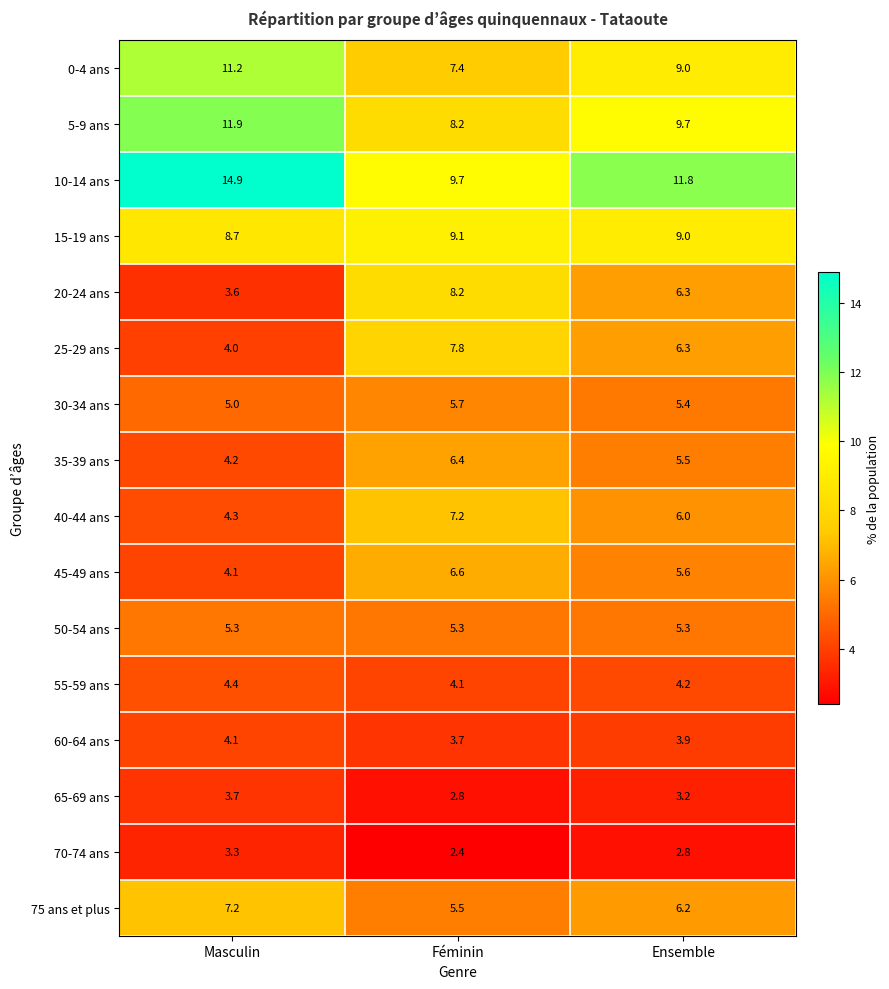

How many 55-59 ans values are between 4 and 5?

3